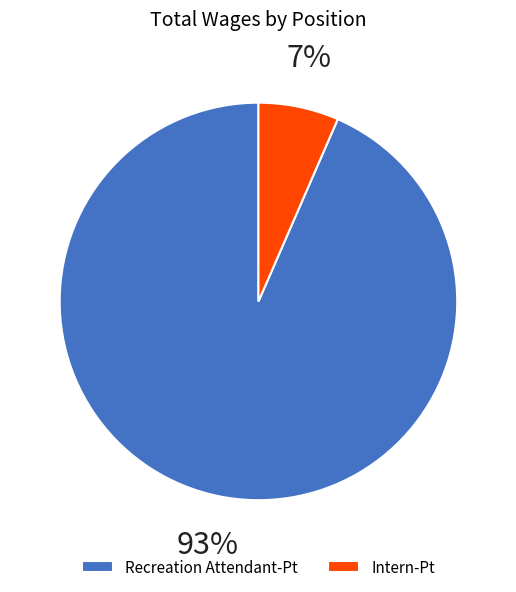

To the nearest percent, what is the average slice percentage?

50%